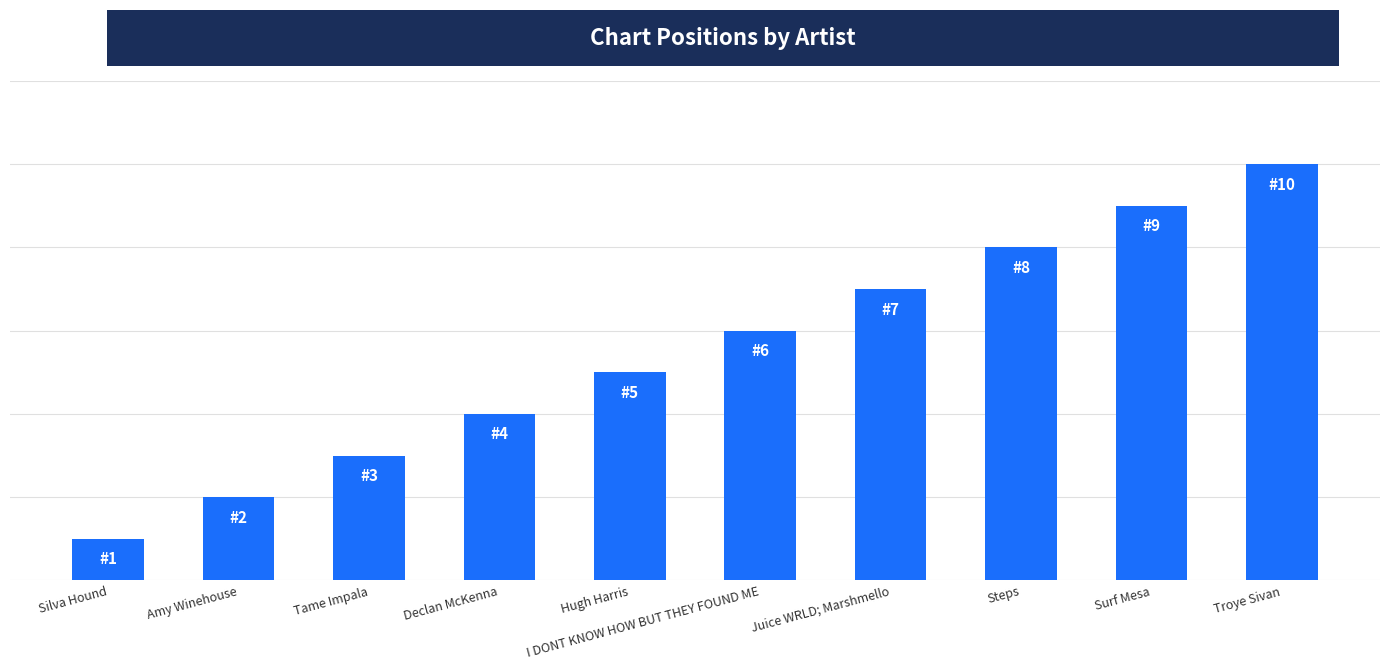

True or false: the data shows 10 at Troye Sivan.

True